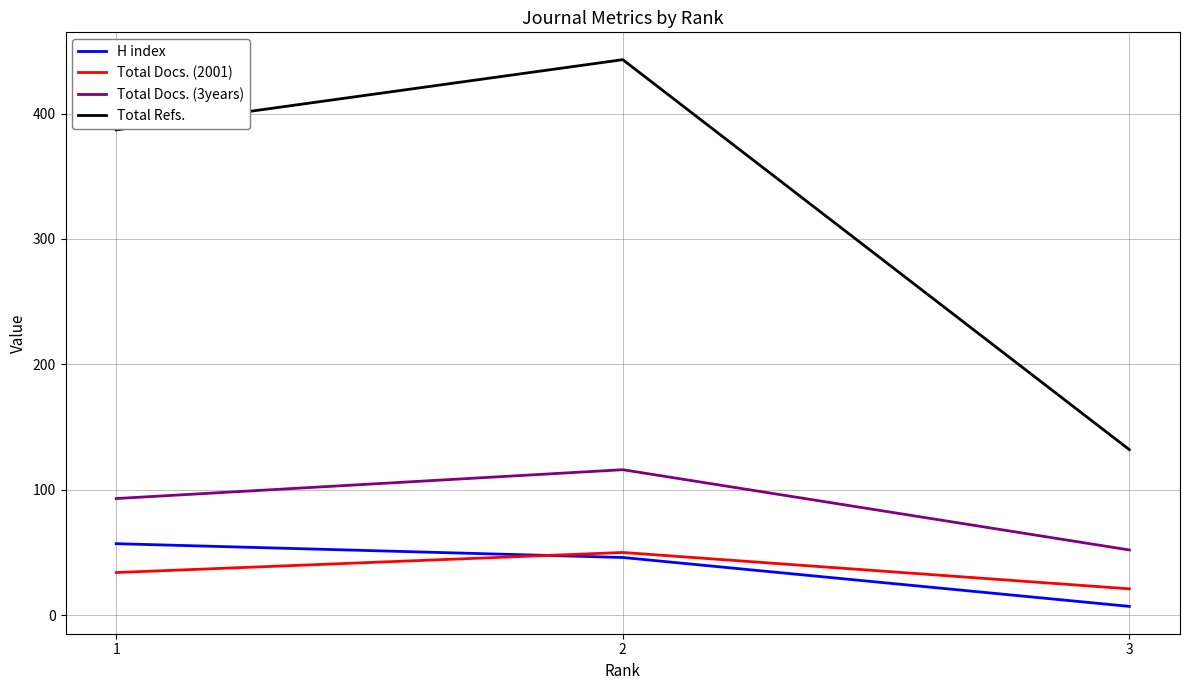

Reading right to left, transcribe all the data shown in this chart.

H index: 3=7	2=46	1=57
Total Docs. (2001): 3=21	2=50	1=34
Total Docs. (3years): 3=52	2=116	1=93
Total Refs.: 3=132	2=443	1=387